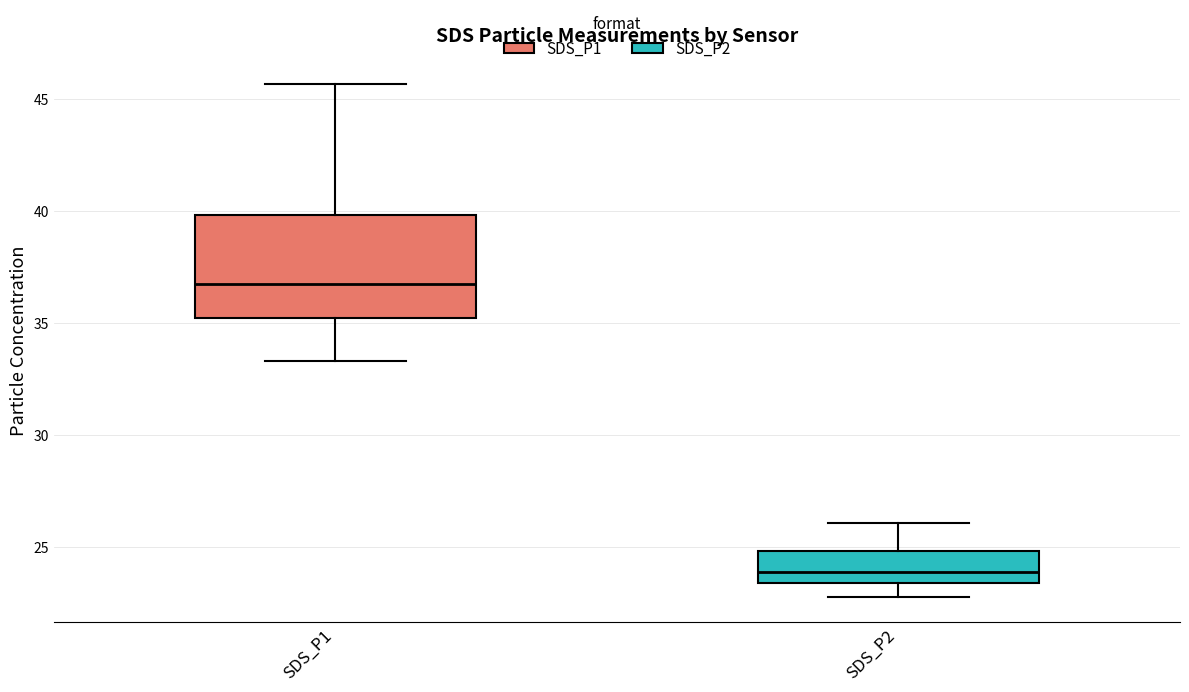

Where does the median line of the box for SDS_P1 sit on the y-axis? The values are not printed on the chart, so give them approximately, as read against the axis.

36.5